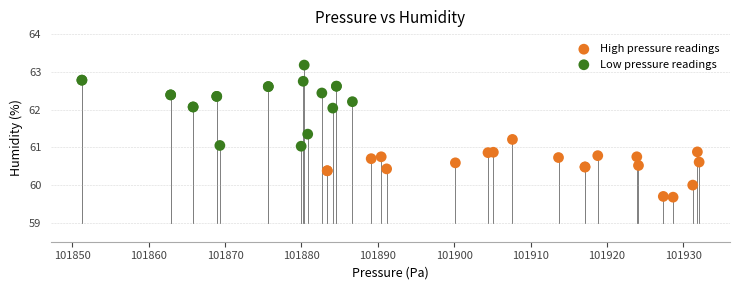

Which series has the widest spread of Y values?

Low pressure readings